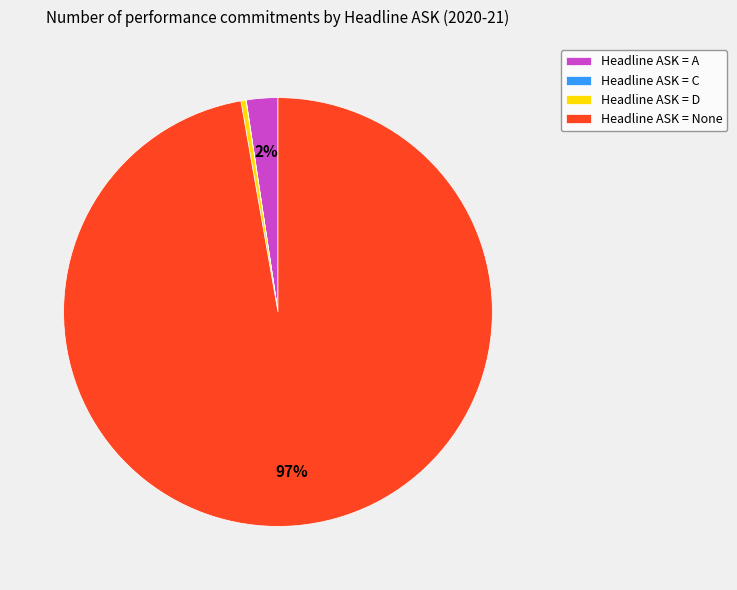

Is there a majority slice in this chart?

Yes